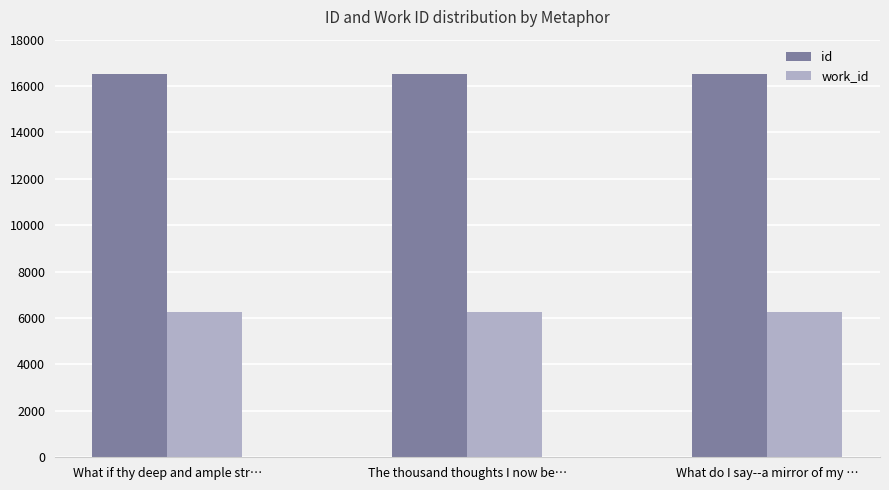

What is the sum of the id values at What if thy deep and ample str… and What do I say--a mirror of my …?

33076